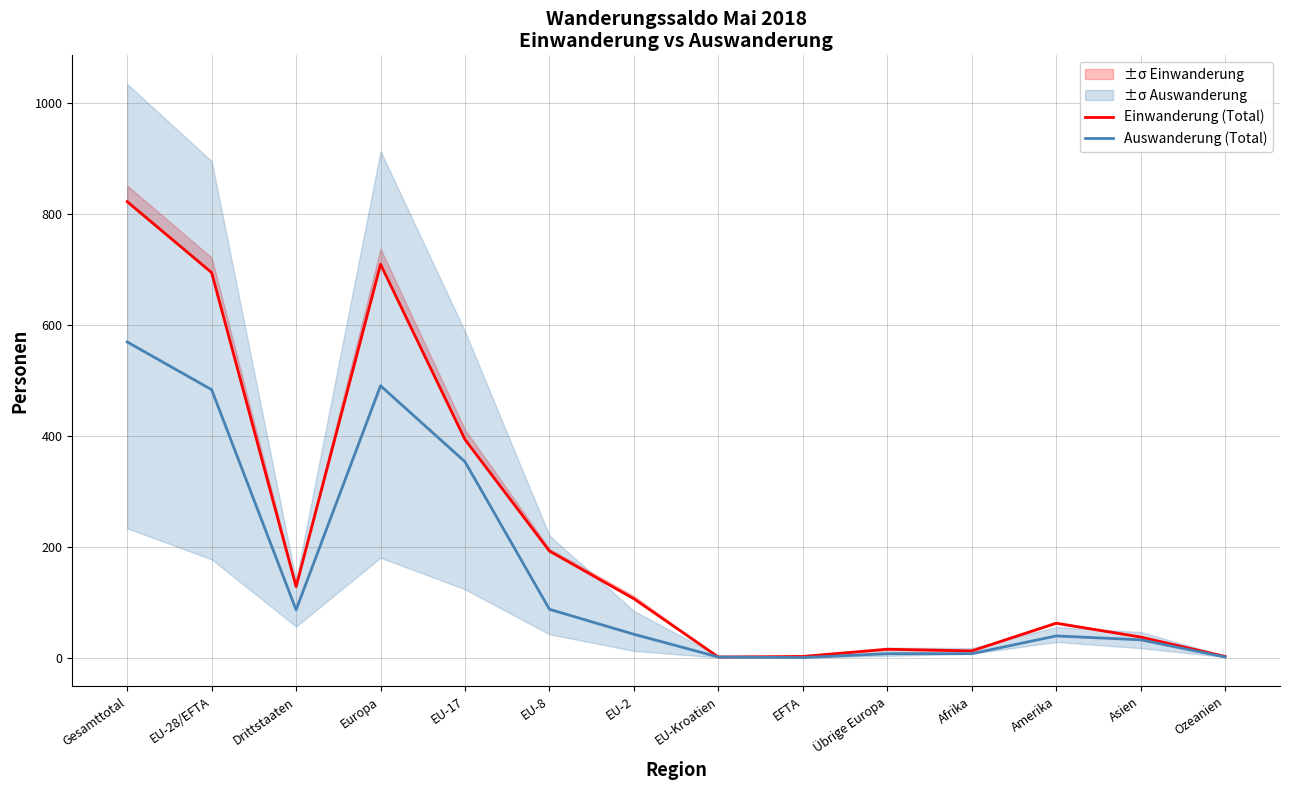

In Auswanderung (Total), how many points are higher than both neighbors (excluding endpoints)?

2